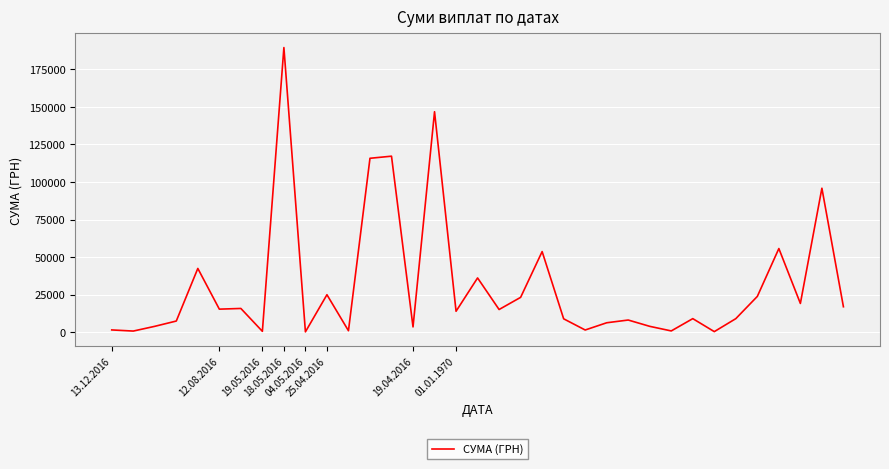

What is the maximum value shown in the chart?

189428.0